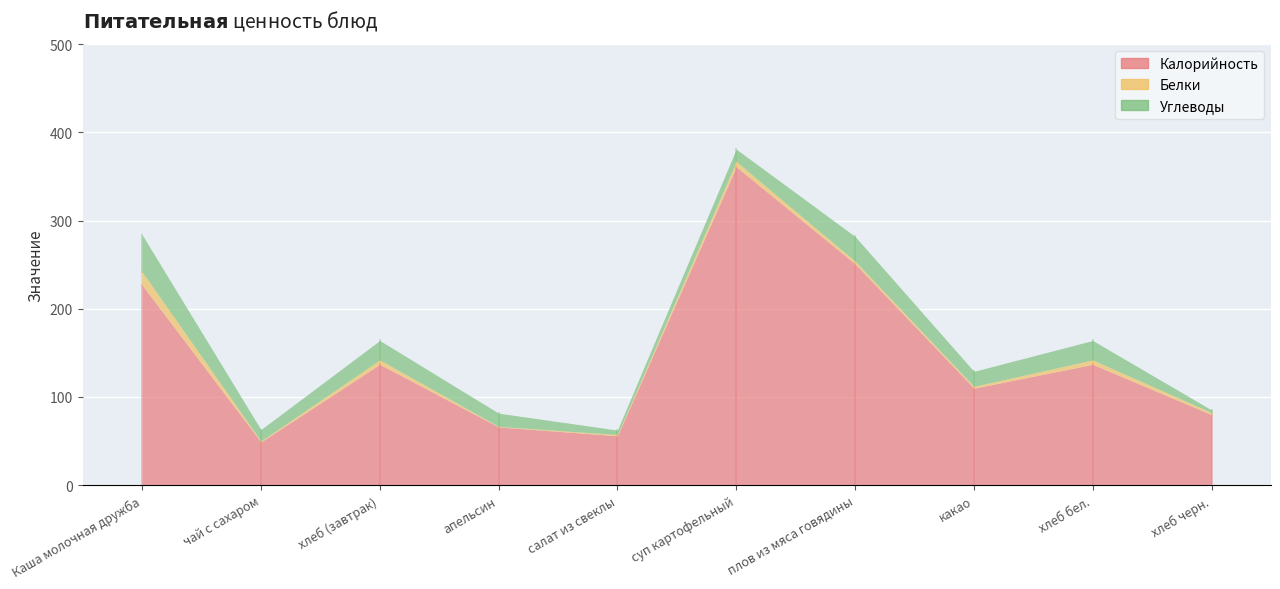

Which series has the largest total across all categories?

Калорийность